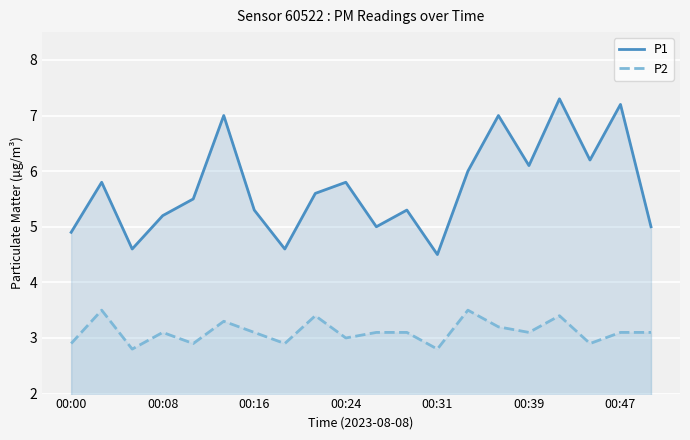

Between 00:08 and 00:47, which series saw the biggest shift?

P1